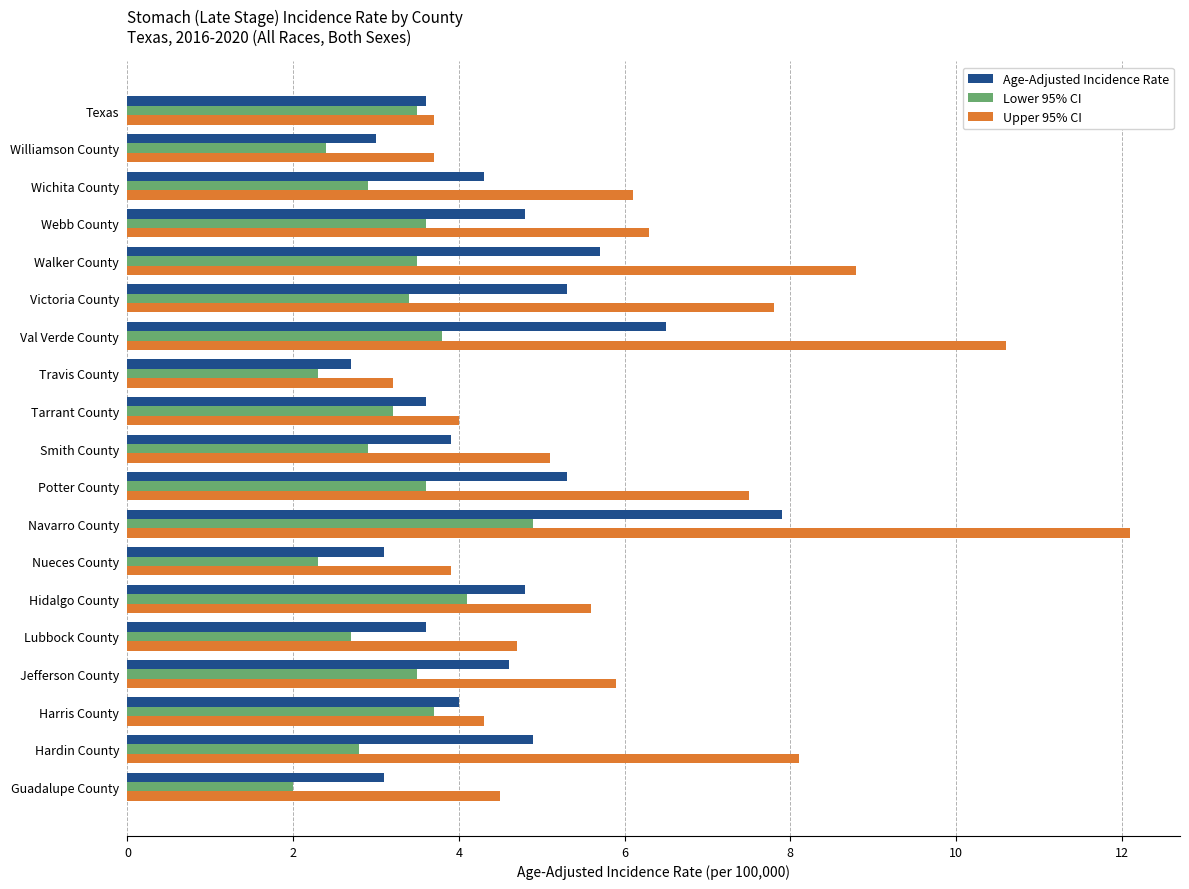

What is the sum of all Upper 95% CI values?

115.9